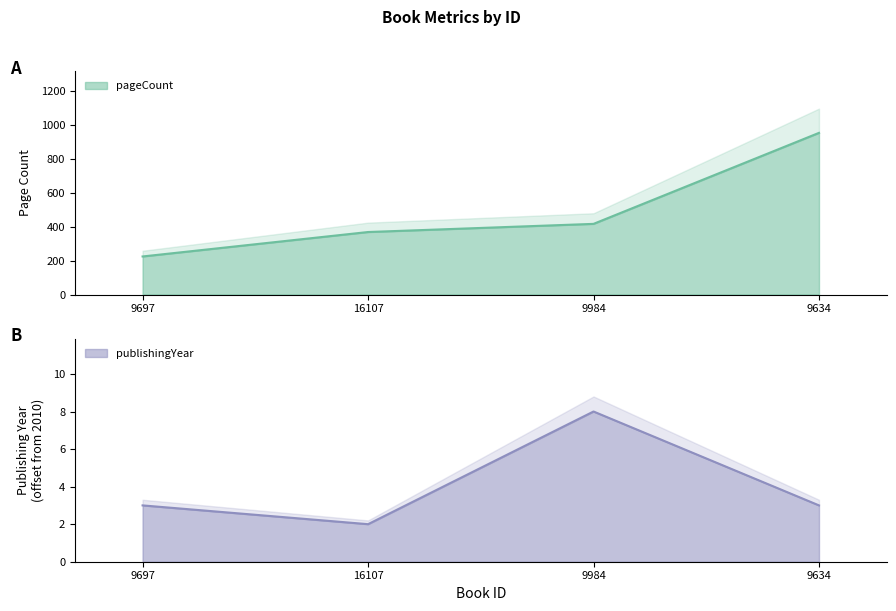

How many data points in publishingYear are above 3?

1